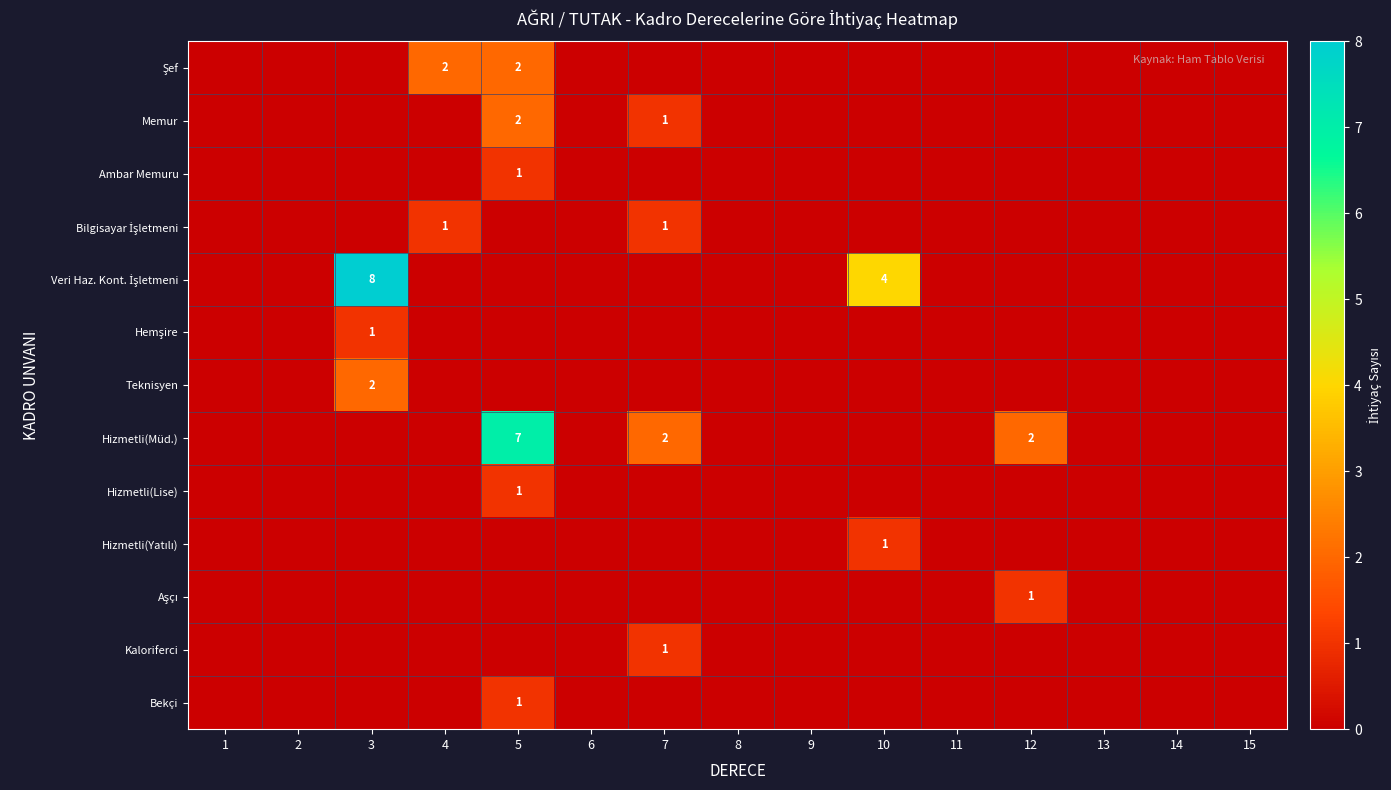

What is the total value across all series at 3?

11